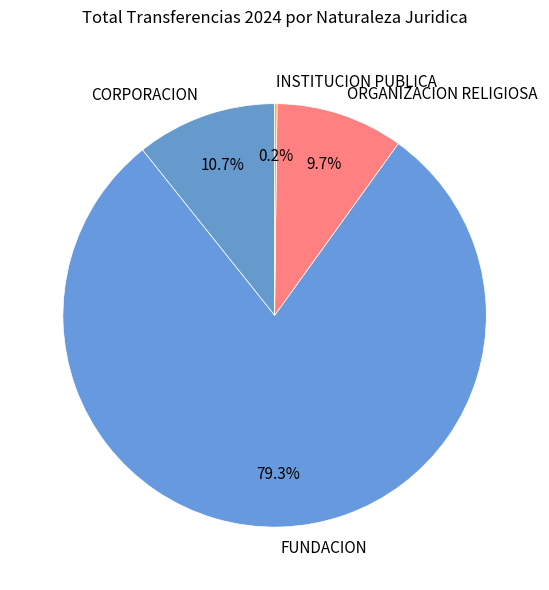

Do FUNDACION and ORGANIZACION RELIGIOSA together represent more than half of the pie?

Yes